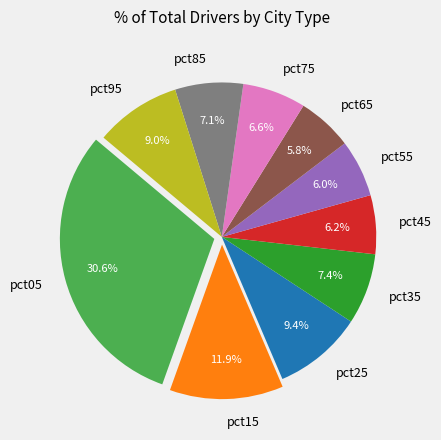

Combined, do pct15 and pct45 account for over 50%?

No